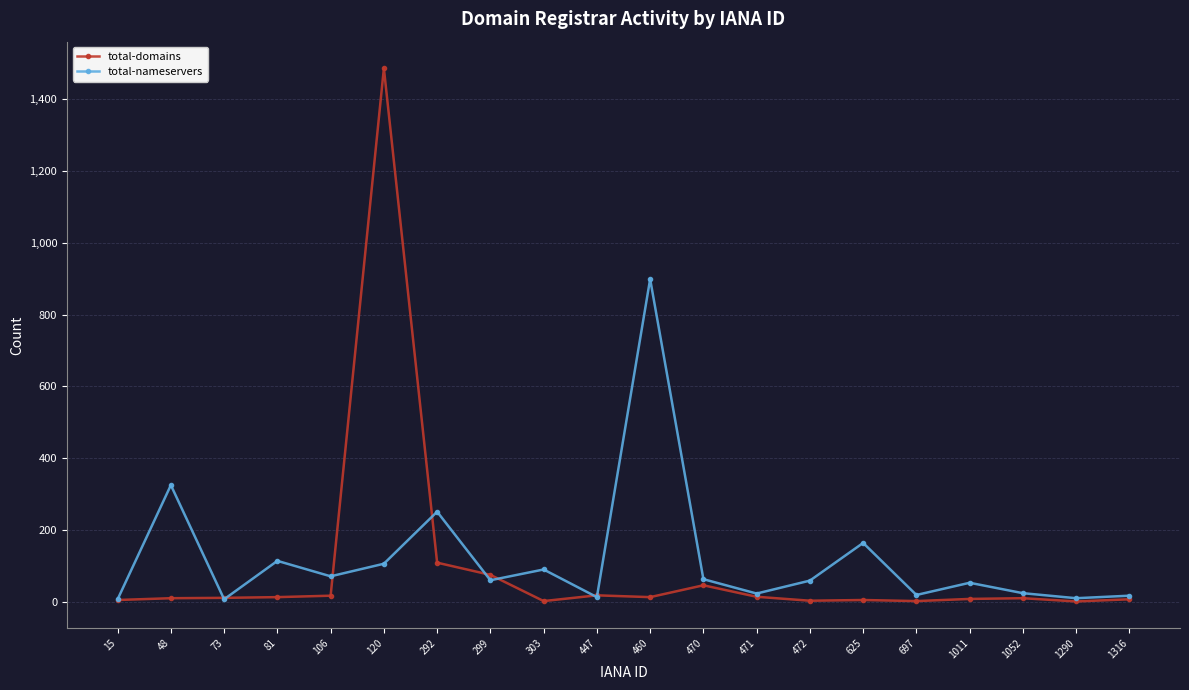

What is the difference between the maximum and minimum values in the total-nameservers series?

892